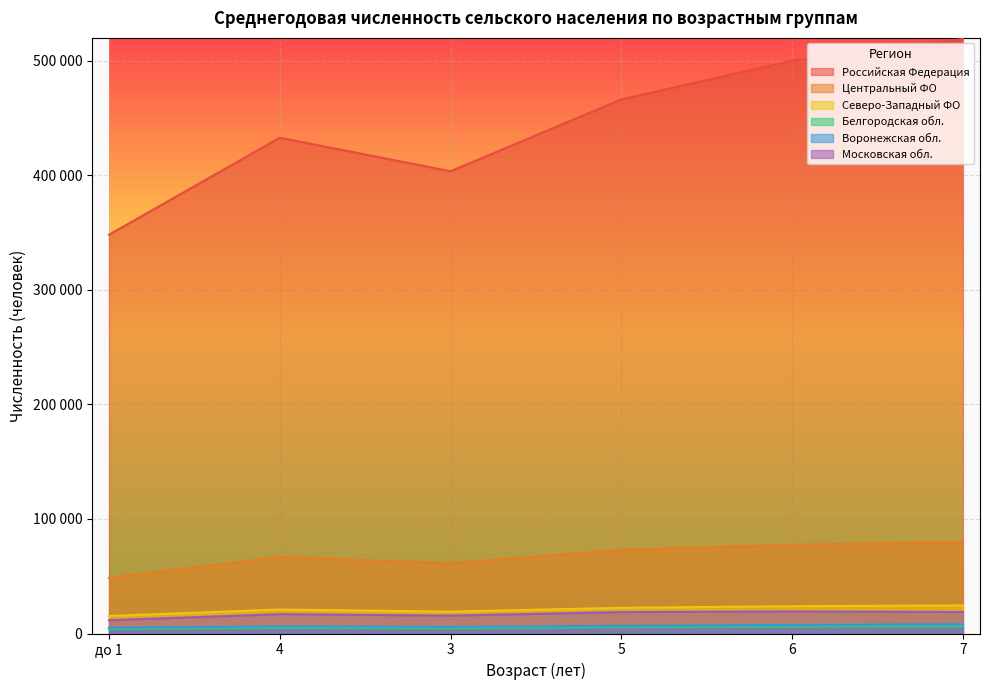

What is the label of the 5th point from the left?

6